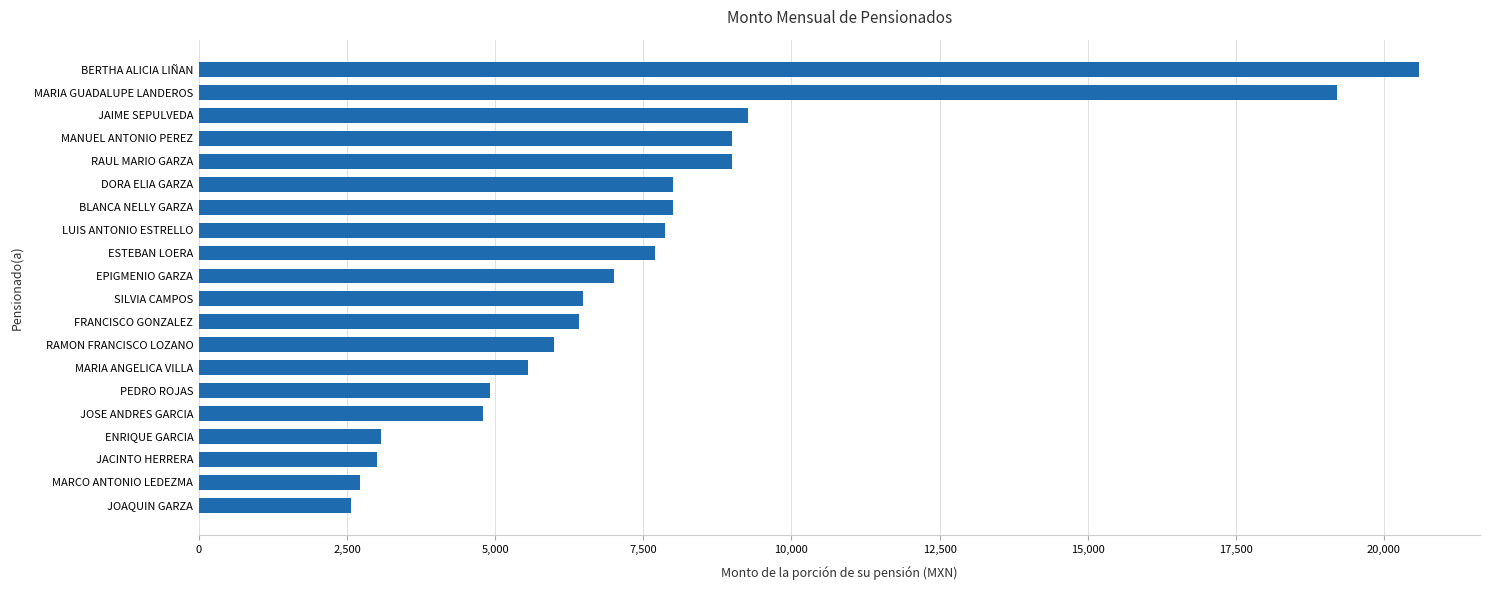

Which label corresponds to the largest value in the chart?

BERTHA ALICIA LIÑAN